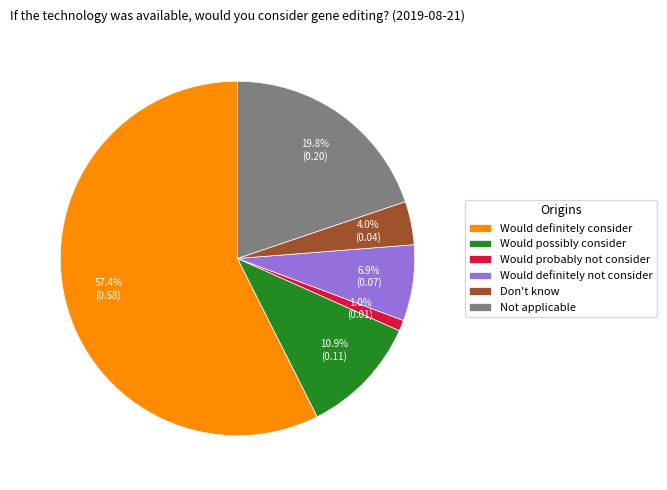

Is there a majority slice in this chart?

Yes